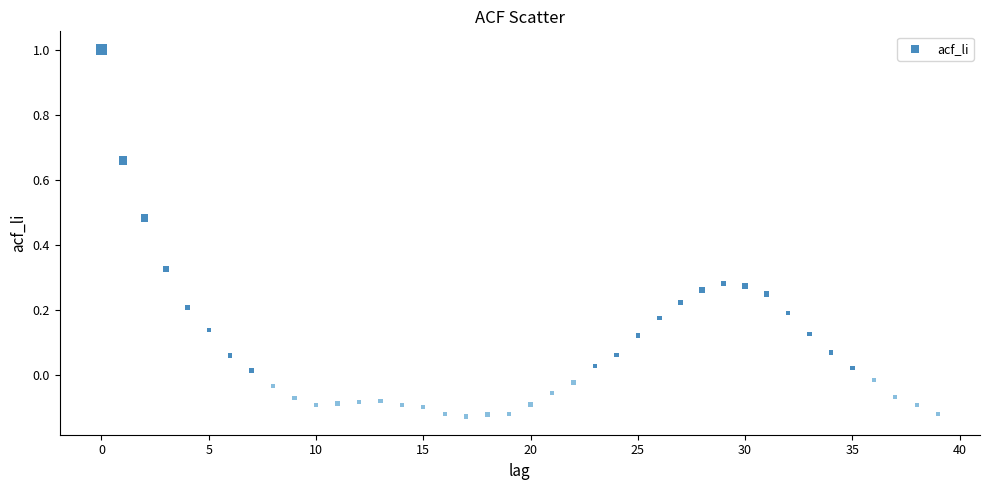

What is the range of Y values (max minus min)?

1.1